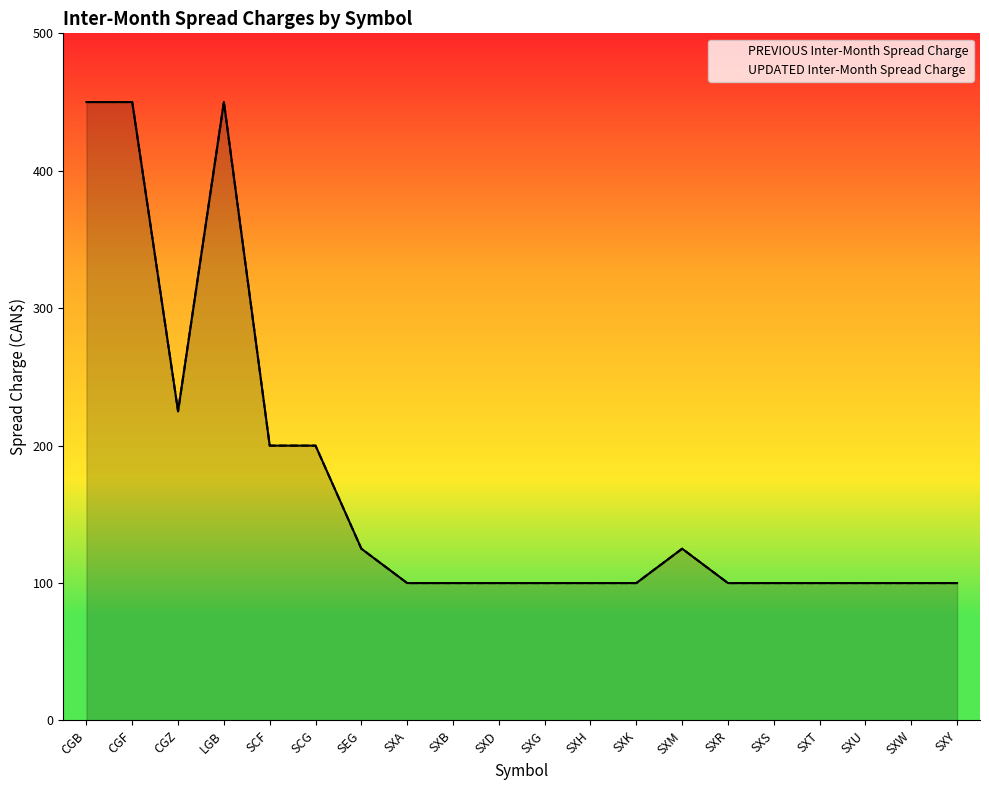

Where is the first local maximum for UPDATED Inter-Month Spread Charge?

LGB